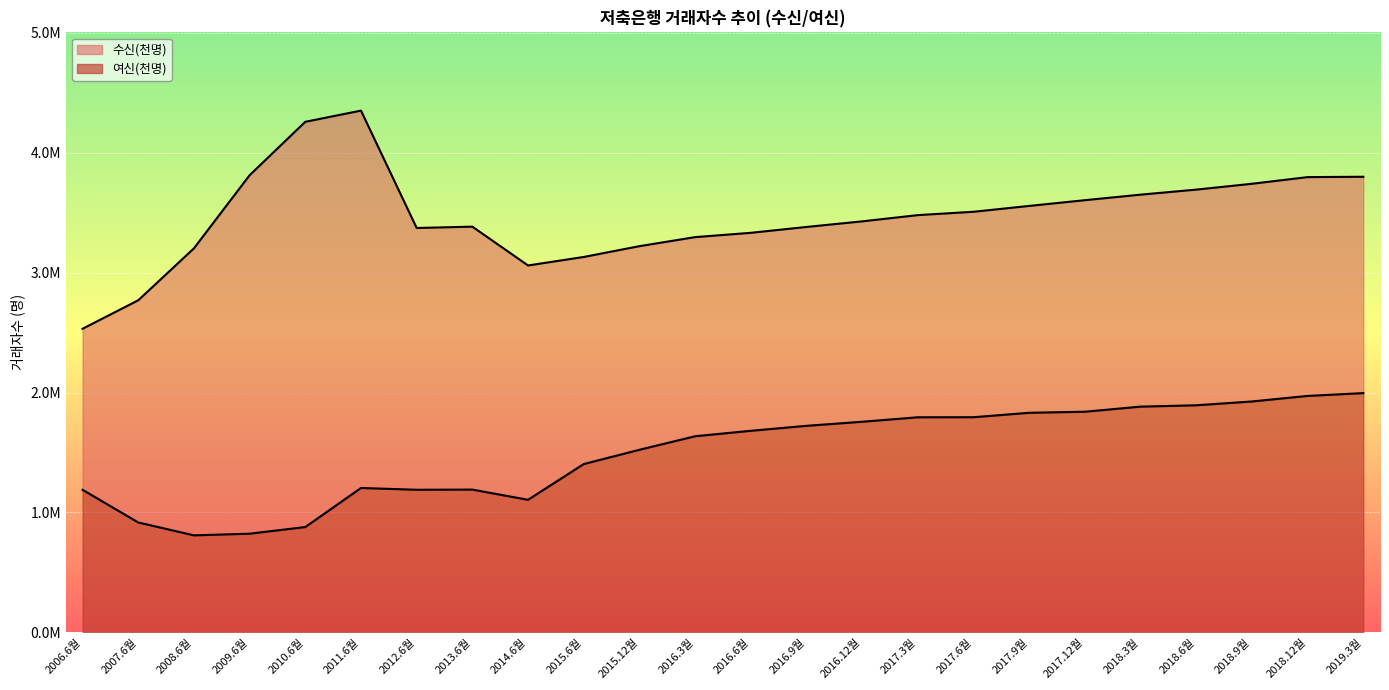

At which category is the sum across all series the highest?

2011.6월